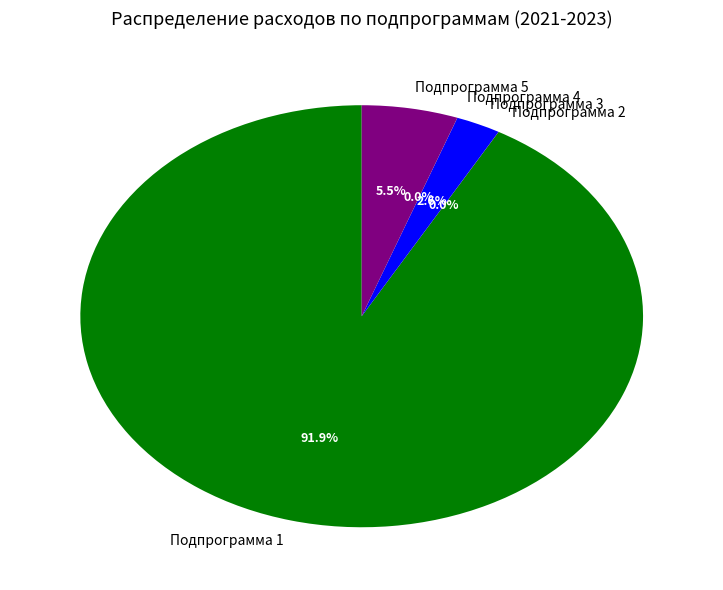

Which slice is the largest?

Подпрограмма 1